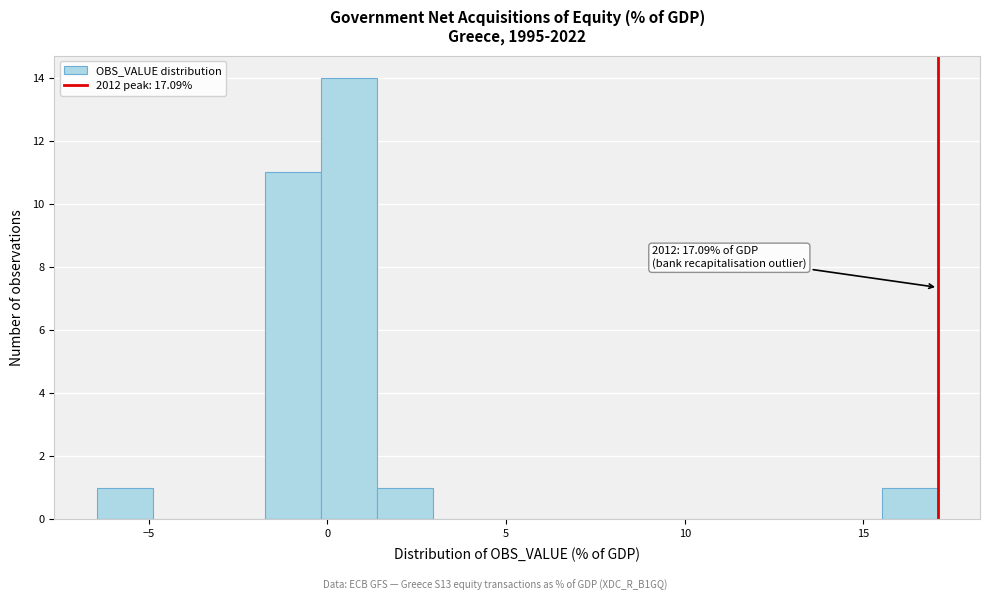

Around what value on the x-axis is the tallest bar? Give the approximate position of its centre, as read against the axis.

0.5